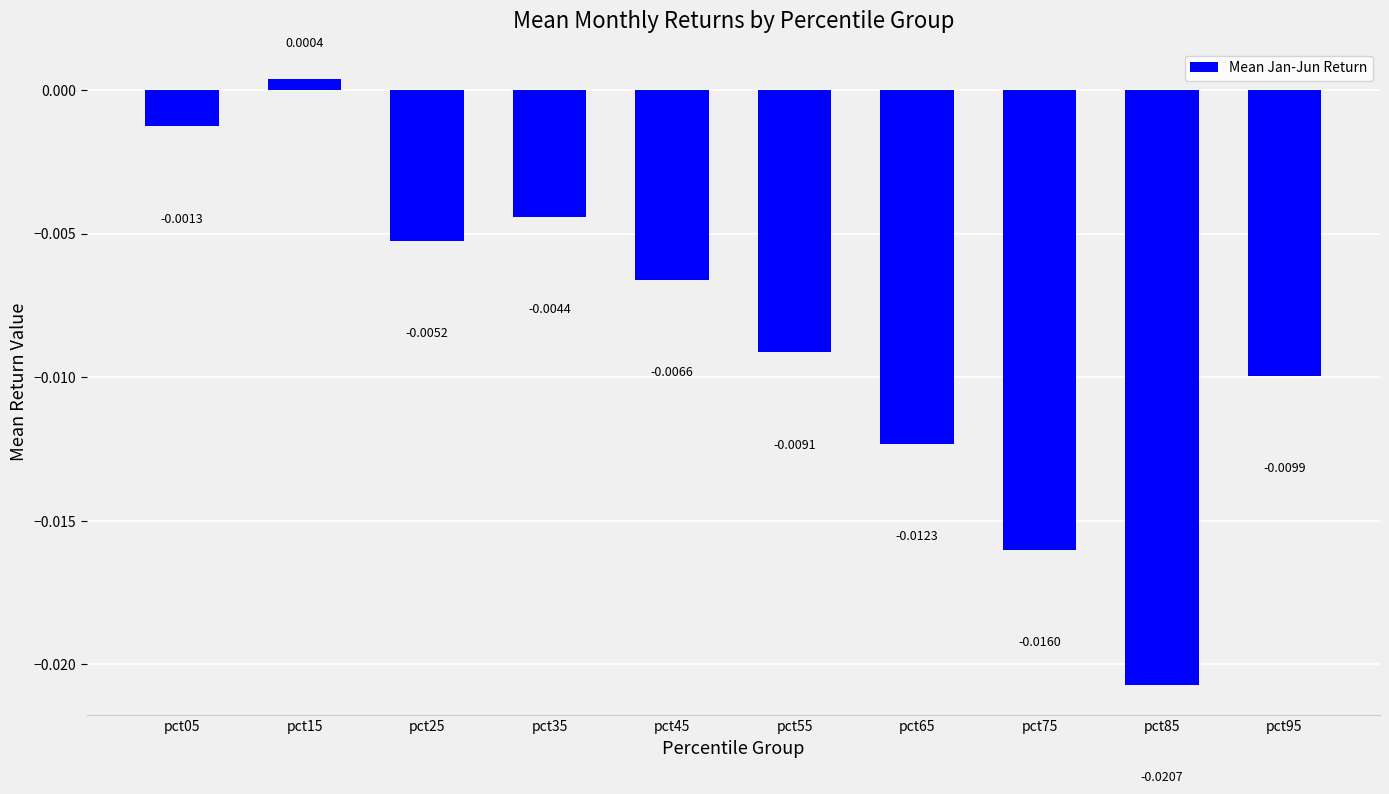

Rank the categories by value from highest to lowest.

pct15, pct05, pct35, pct25, pct45, pct55, pct95, pct65, pct75, pct85